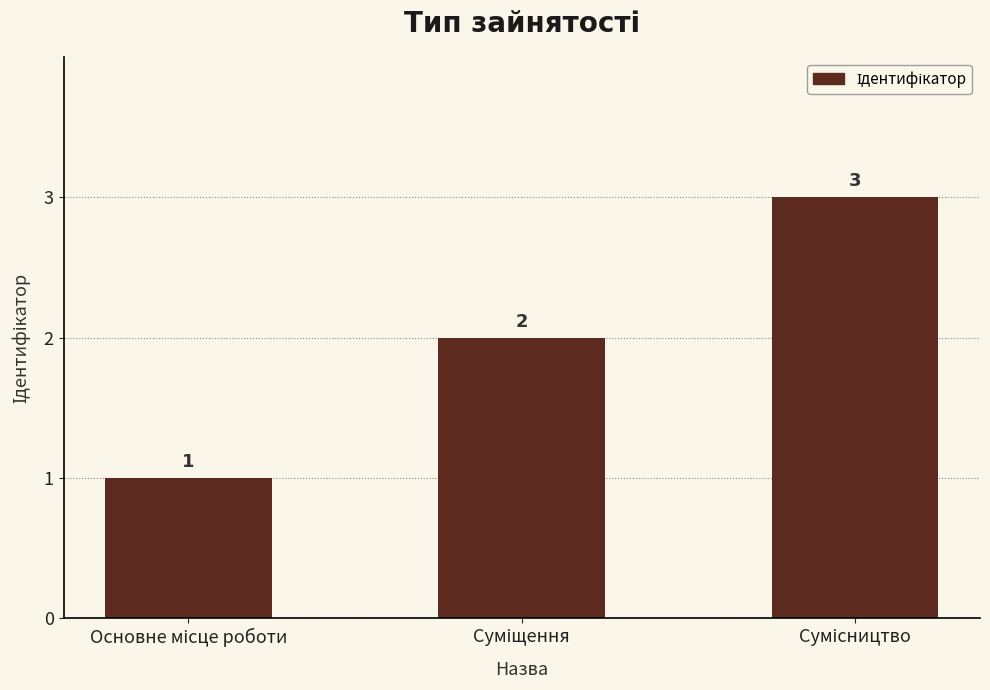

Count the values in the range 1 to 3.

3